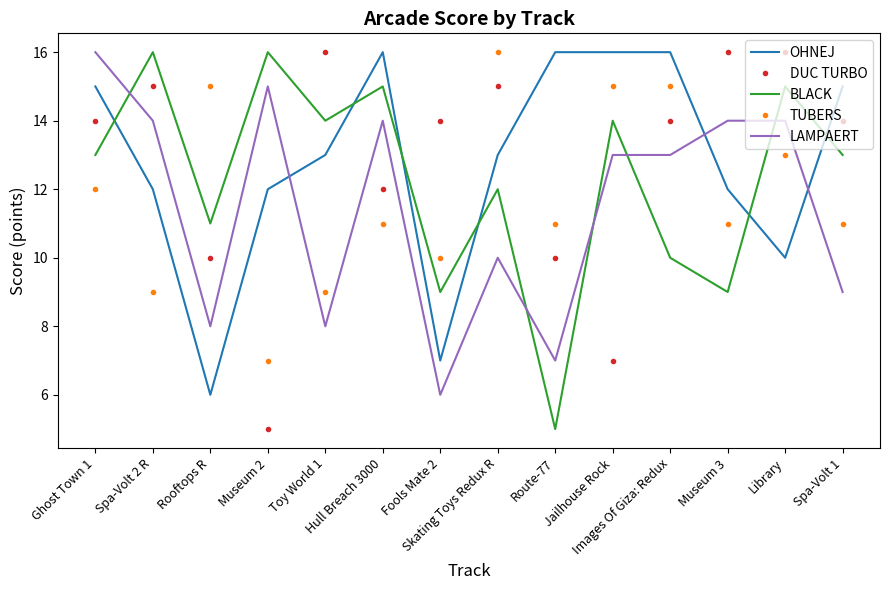

Is it true that LAMPAERT equals 4 at Toy World 1?

False